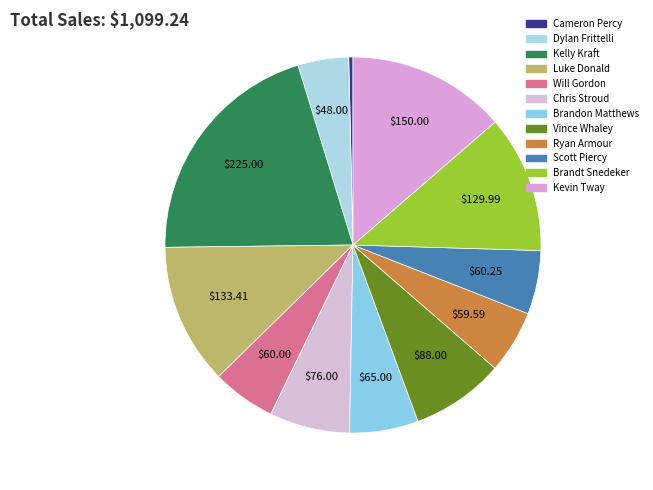

Is the sum of Ryan Armour and Scott Piercy greater than half?

No